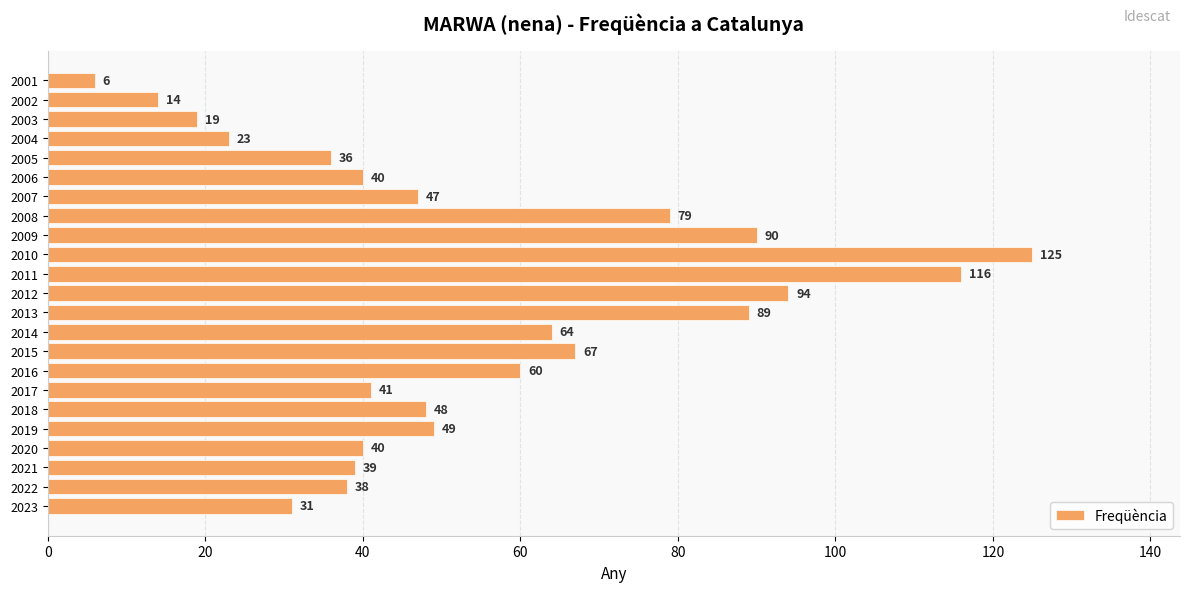

What value does the data have at 2009, to the nearest 5?

90